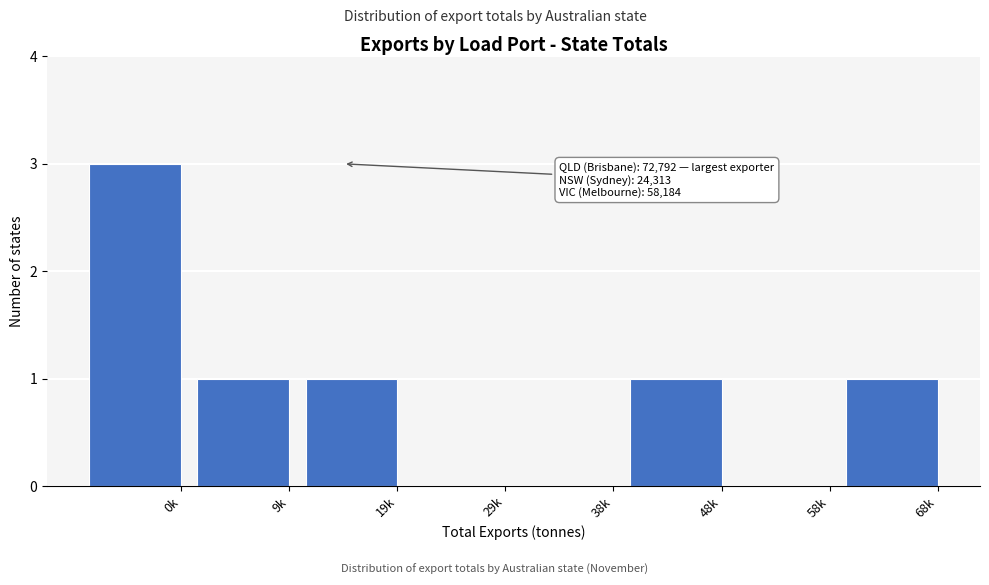

Reading left to right, extract all data points from this chart.

0k=3	9k=1	19k=1	29k=0	38k=0	48k=1	58k=0	68k=1